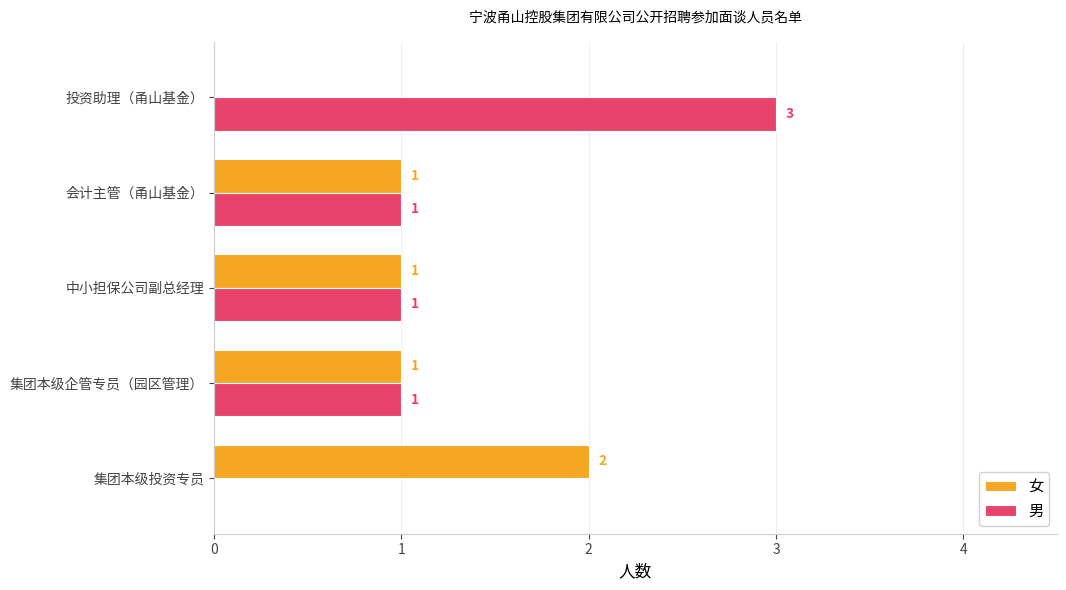

How many series are shown in this chart?

2